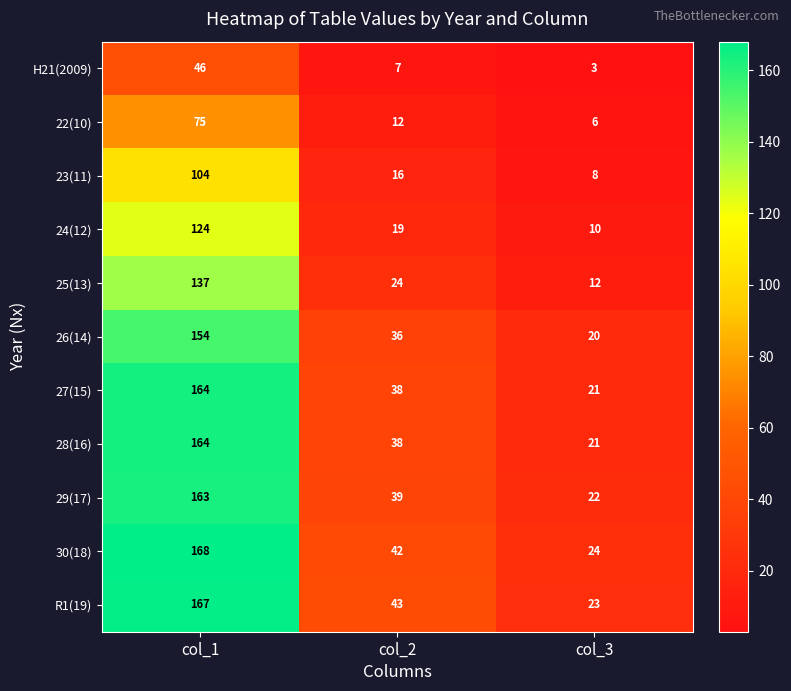

At how many categories does at least one series exceed 147?

1